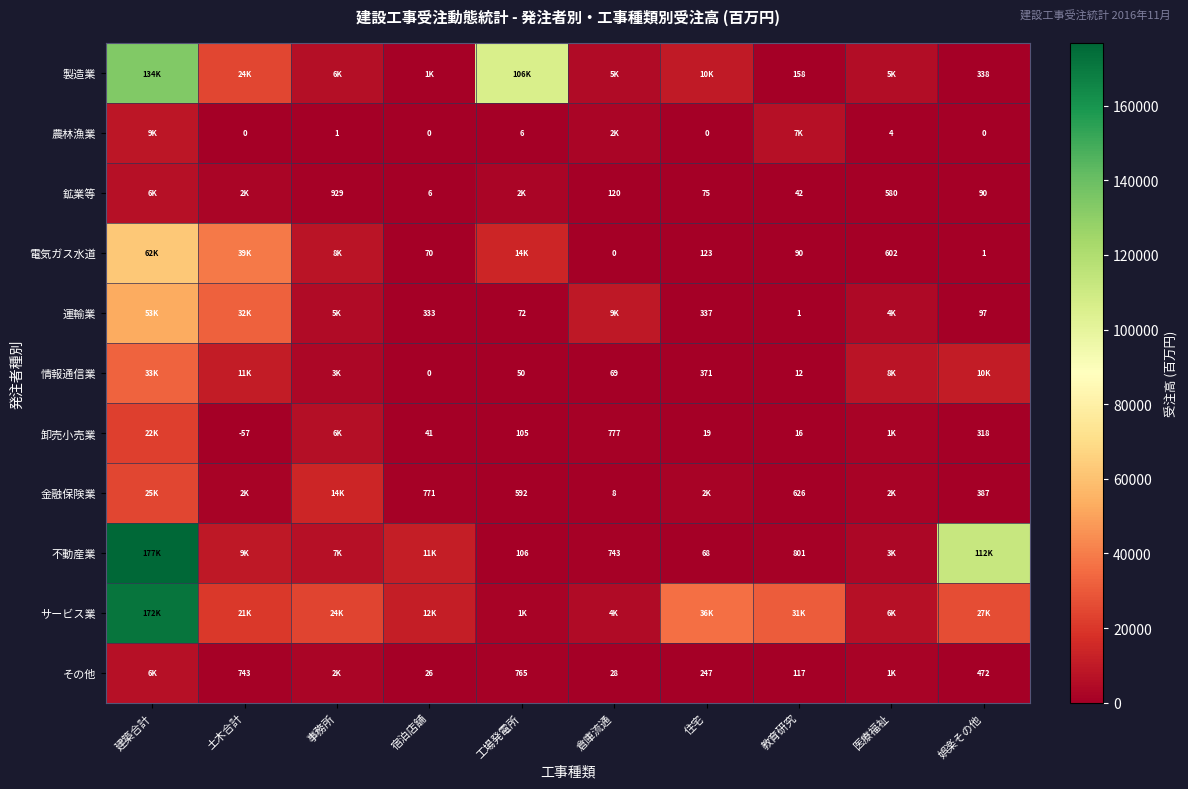

What is the spread (max minus min) of values at 住宅?

36109.6